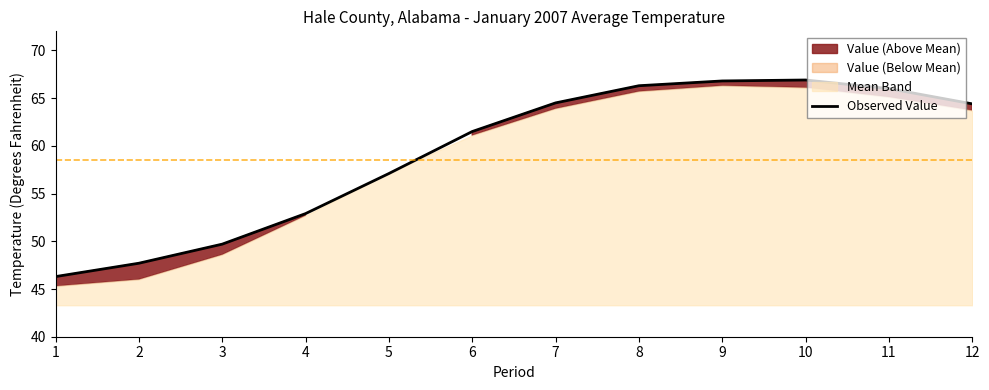

At which label does the data first exceed 64?

7